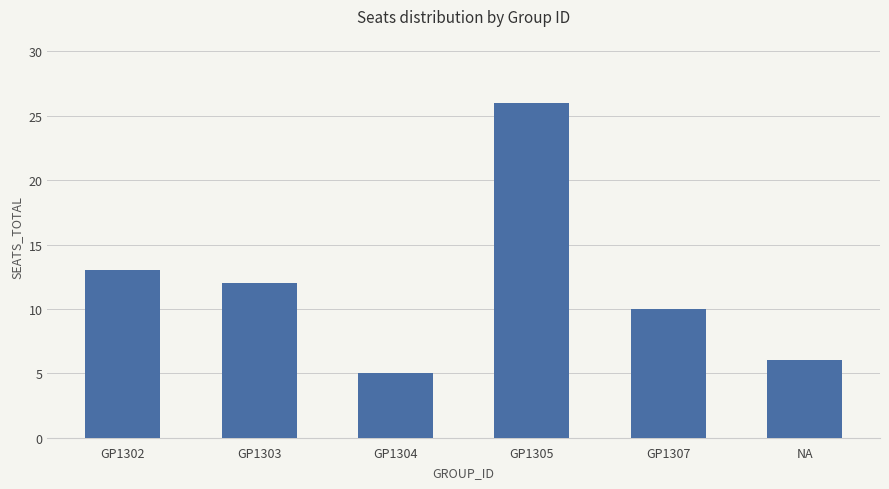

True or false: the data shows 12 at GP1305.

False